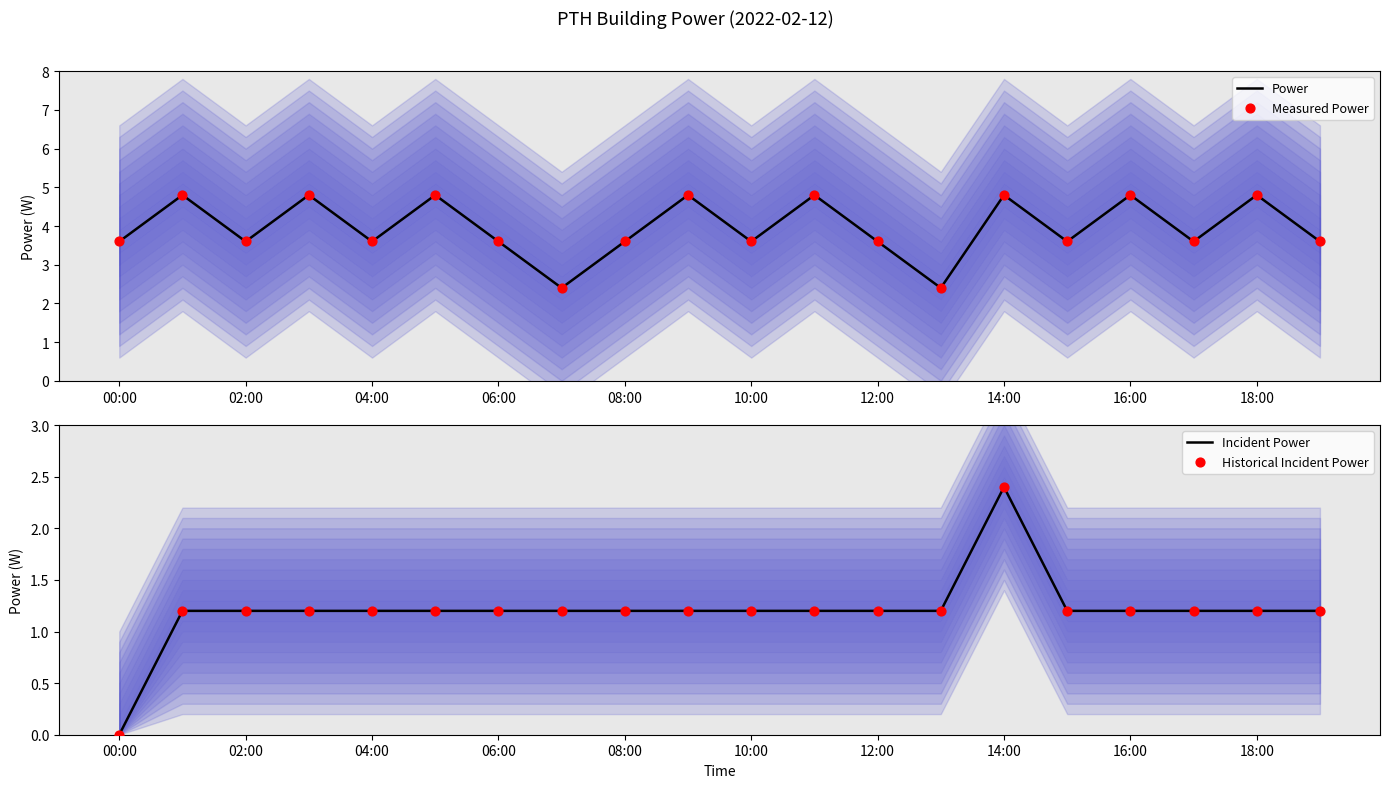

Where does the Power series first go above 3?

00:00